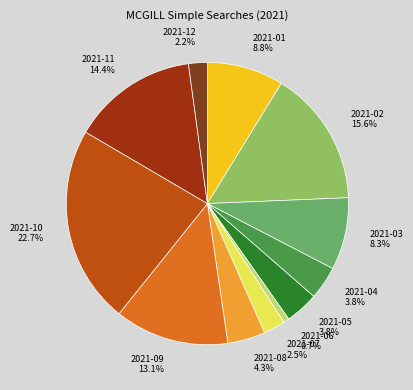

To the nearest percent, what portion does 2021-05 represent?

4%